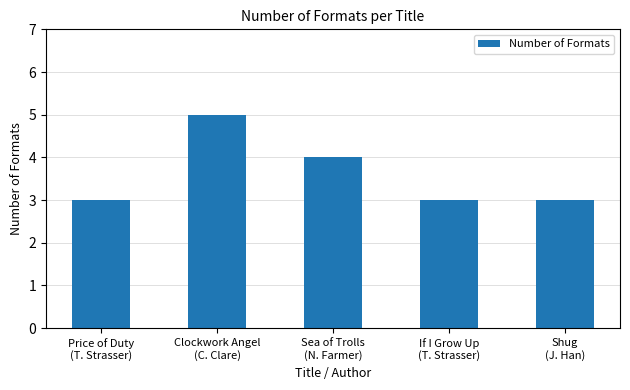

What is the maximum value shown in the chart?

5